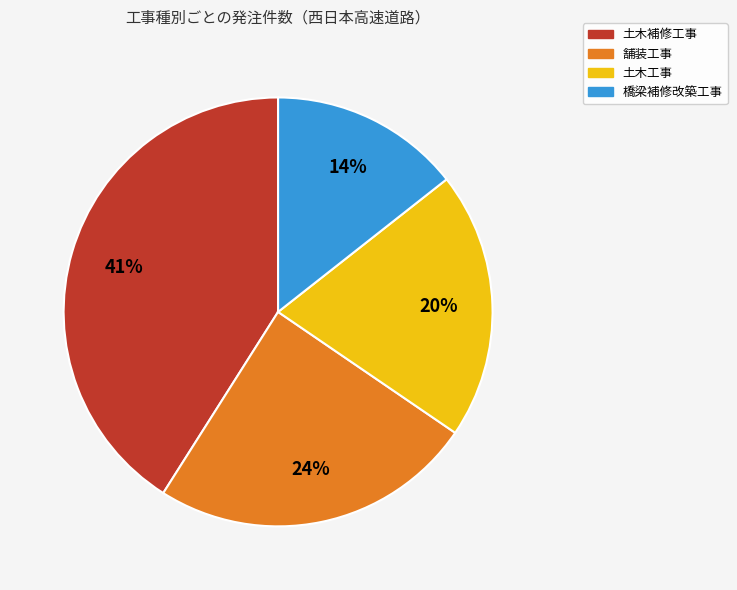

Is there any slice that represents more than half of the pie?

No